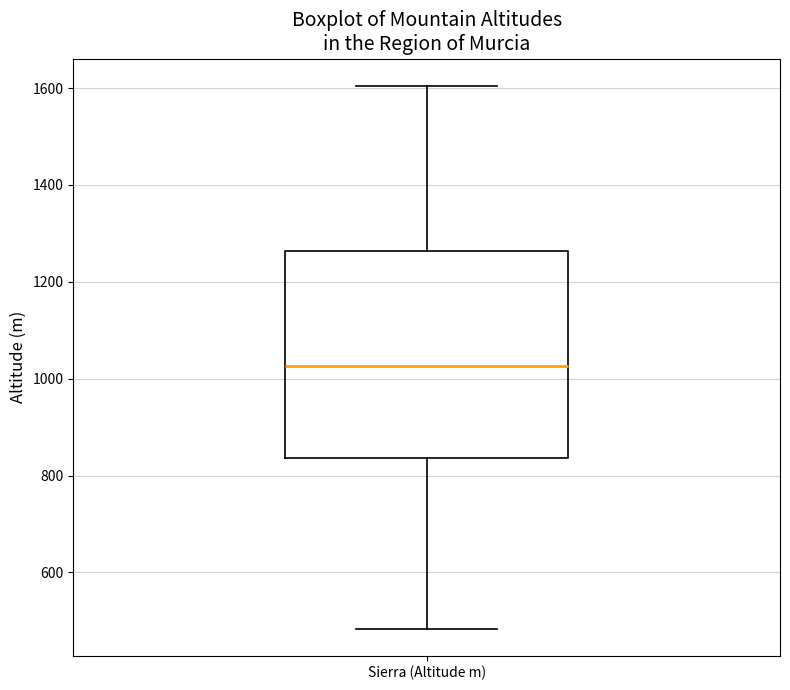

Where does the median line of the box for Sierra (Altitude m) sit on the y-axis? The values are not printed on the chart, so give them approximately, as read against the axis.

1020